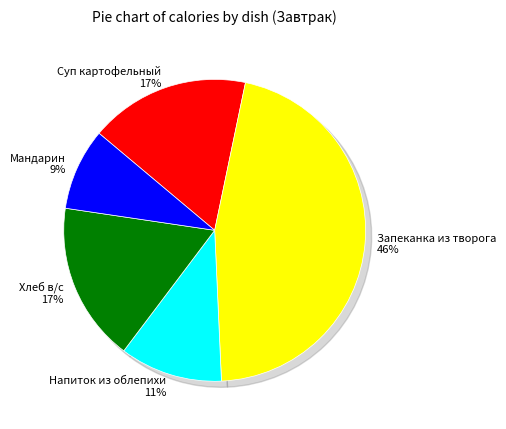

Which category has the biggest portion of the pie?

Запеканка из творога